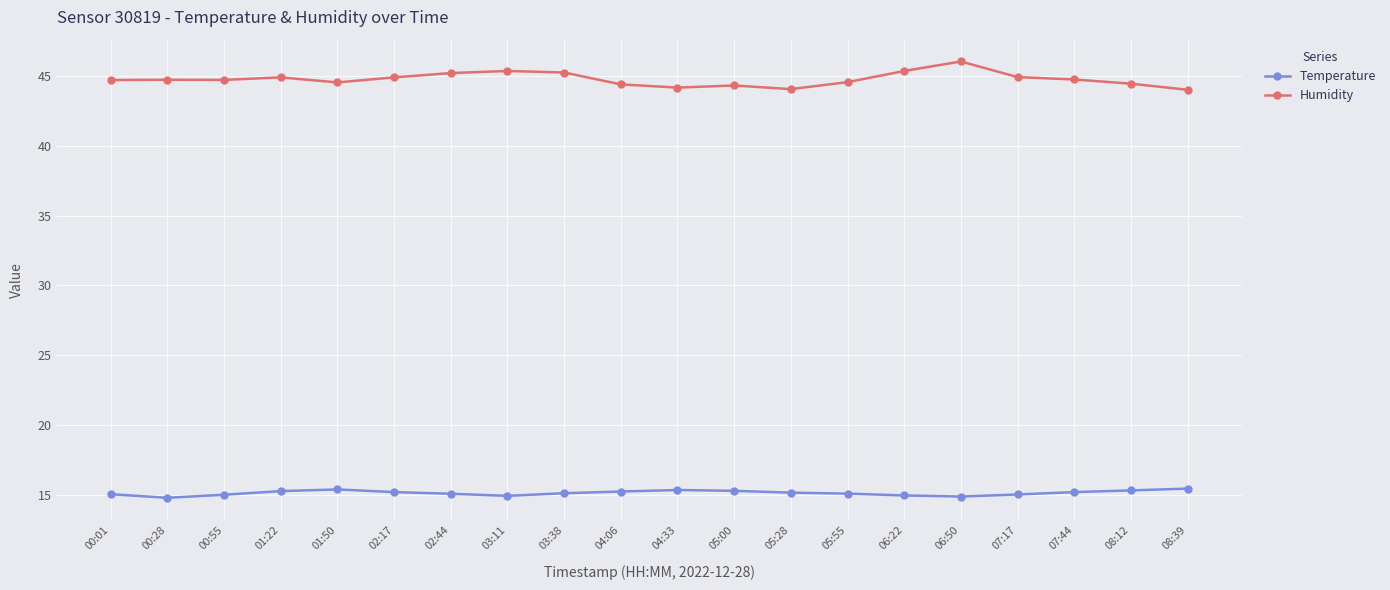

What is the difference between the maximum and second lowest values in the Humidity series?

2.0